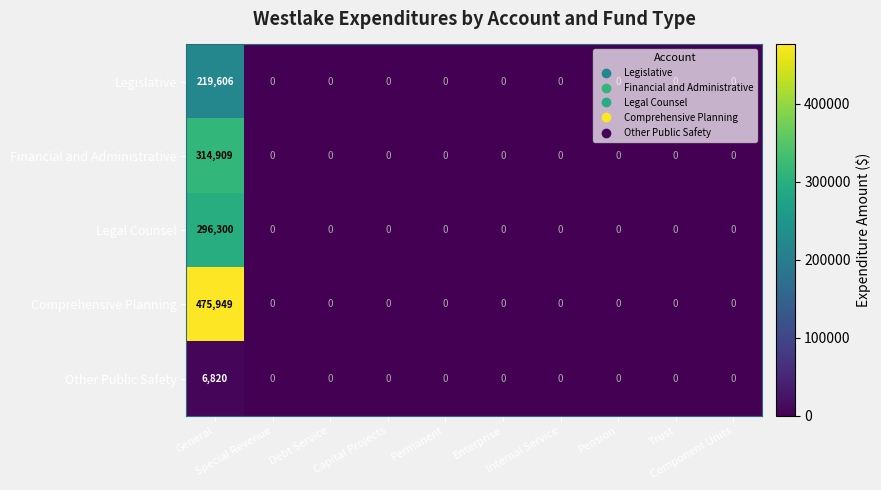

What is the difference between the maximum and minimum values in the Comprehensive Planning series?

475949